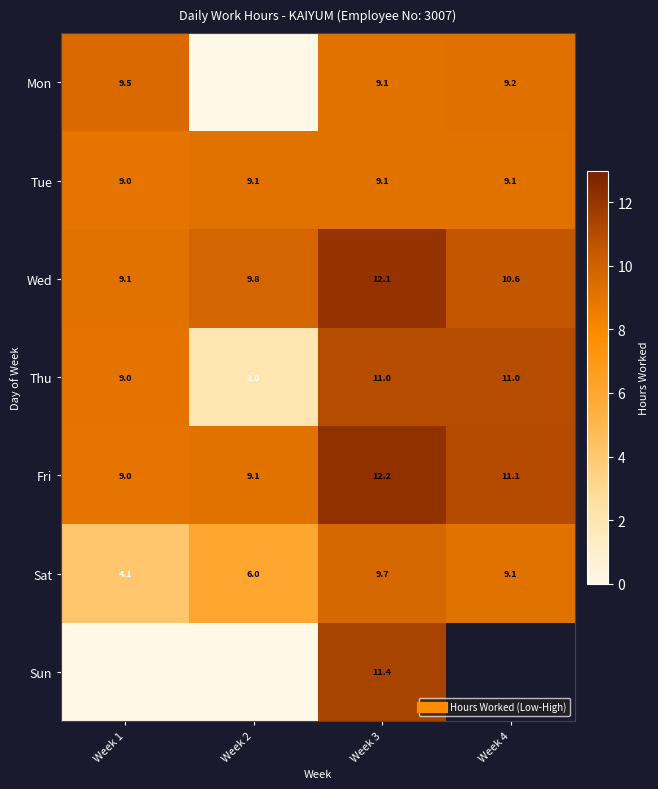

How many categories are shown in the chart?

4